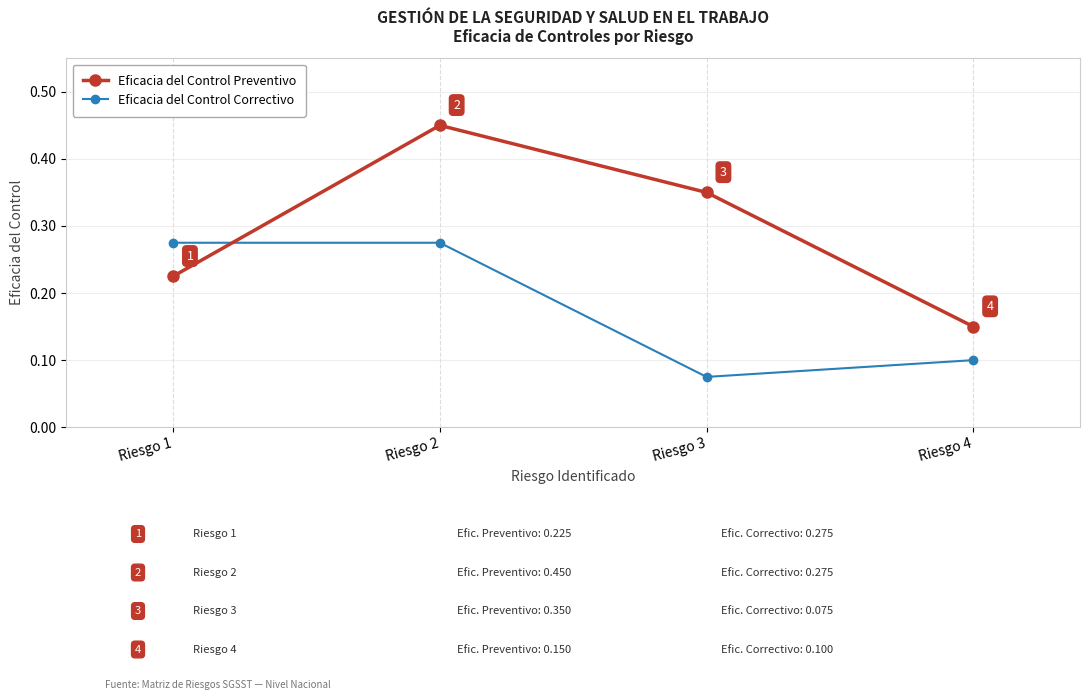

What are all the series names shown in the legend?

Eficacia del Control Preventivo, Eficacia del Control Correctivo